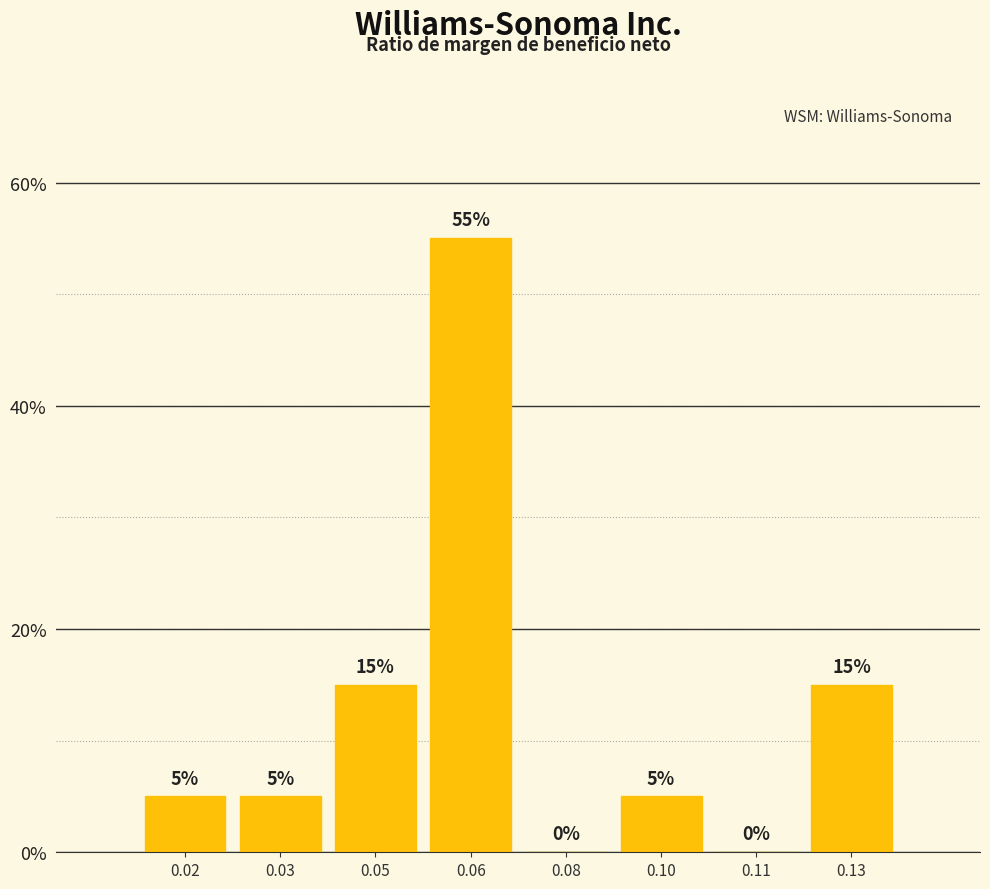

Reading left to right, list all the values displayed in this chart.

0.02=5.0	0.03=5.0	0.05=15.0	0.06=55.0	0.08=0.0	0.10=5.0	0.11=0.0	0.13=15.0